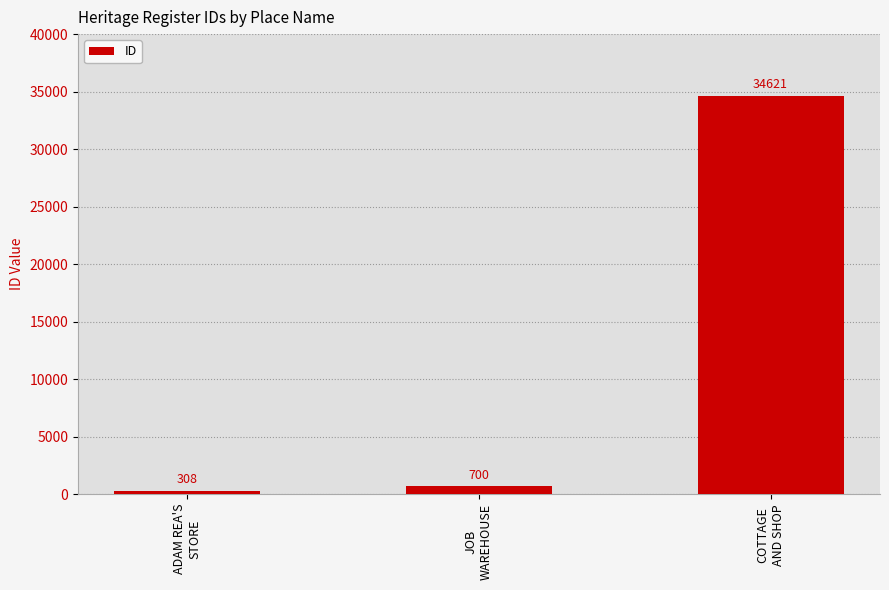

Are the bars grouped side by side (vs. stacked)?

No